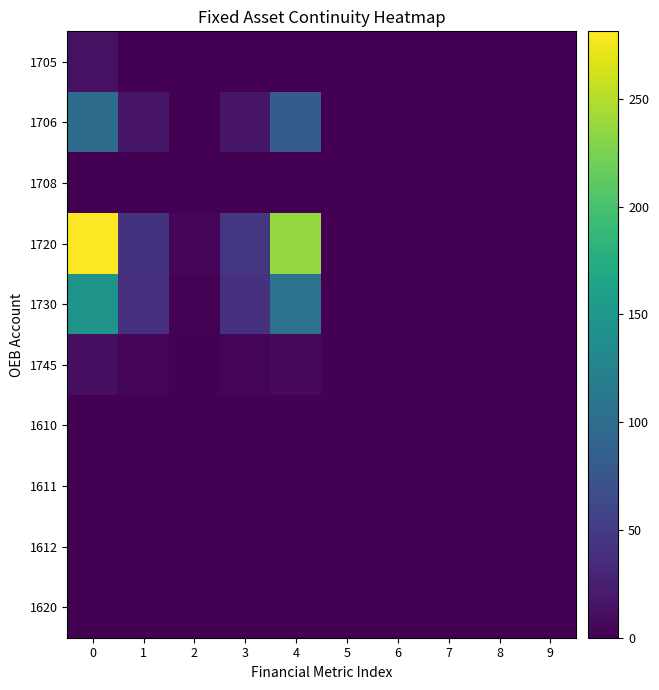

Reading left to right, extract all data points from this chart.

1705: 0=12.2	1=0.0	2=0.0	3=0.0	4=0.0	5=0.0	6=0.0	7=0.0	8=0.0	9=0.0
1706: 0=99.5	1=16.4	2=1.0	3=17.4	4=82.1	5=0.0	6=0.0	7=0.0	8=0.0	9=0.0
1708: 0=0.0	1=0.0	2=0.0	3=0.0	4=0.0	5=0.0	6=0.0	7=0.0	8=0.0	9=0.0
1720: 0=281.3	1=40.8	2=4.1	3=44.9	4=236.4	5=0.0	6=0.0	7=0.0	8=0.0	9=0.0
1730: 0=145.8	1=38.2	2=2.1	3=40.2	4=105.5	5=0.0	6=0.0	7=0.0	8=0.0	9=0.0
1745: 0=11.6	1=3.9	2=0.2	3=4.1	4=7.5	5=0.0	6=0.0	7=0.0	8=0.0	9=0.0
1610: 0=0.0	1=0.0	2=0.0	3=0.0	4=0.0	5=0.0	6=0.0	7=0.0	8=0.0	9=0.0
1611: 0=0.0	1=0.0	2=0.0	3=0.0	4=0.0	5=0.0	6=0.0	7=0.0	8=0.0	9=0.0
1612: 0=0.0	1=0.0	2=0.0	3=0.0	4=0.0	5=0.0	6=0.0	7=0.0	8=0.0	9=0.0
1620: 0=0.0	1=0.0	2=0.0	3=0.0	4=0.0	5=0.0	6=0.0	7=0.0	8=0.0	9=0.0